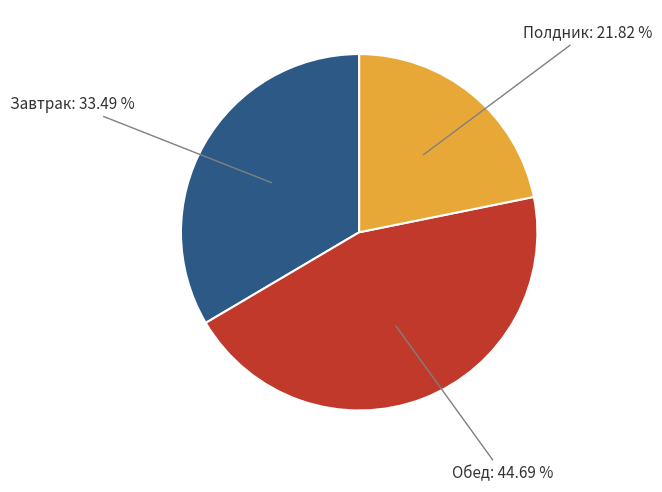

What is the ratio of the value at Завтрак to the value at Полдник?

1.5